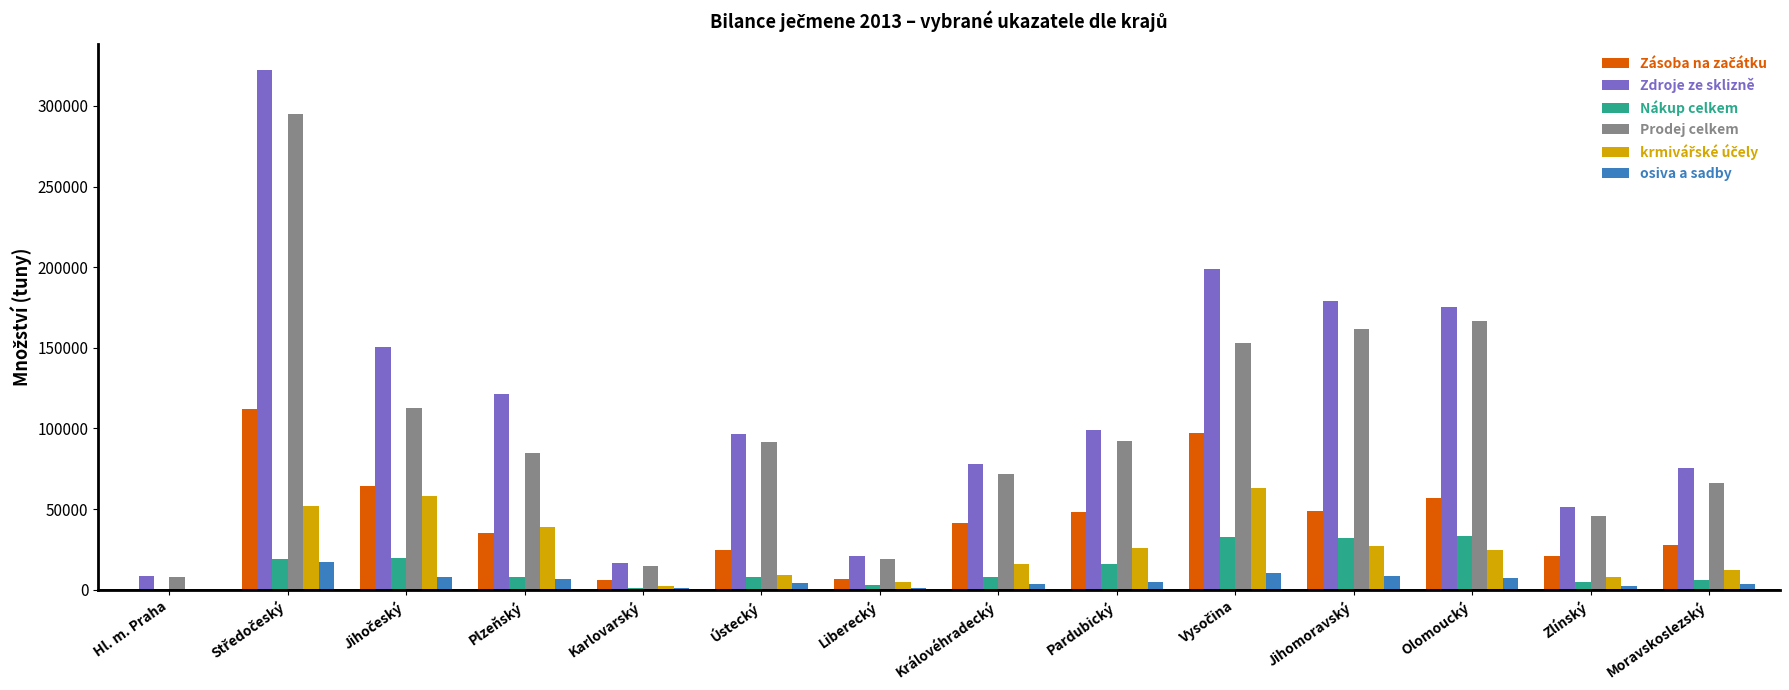

Which series has the largest total across all categories?

Zdroje ze sklizně